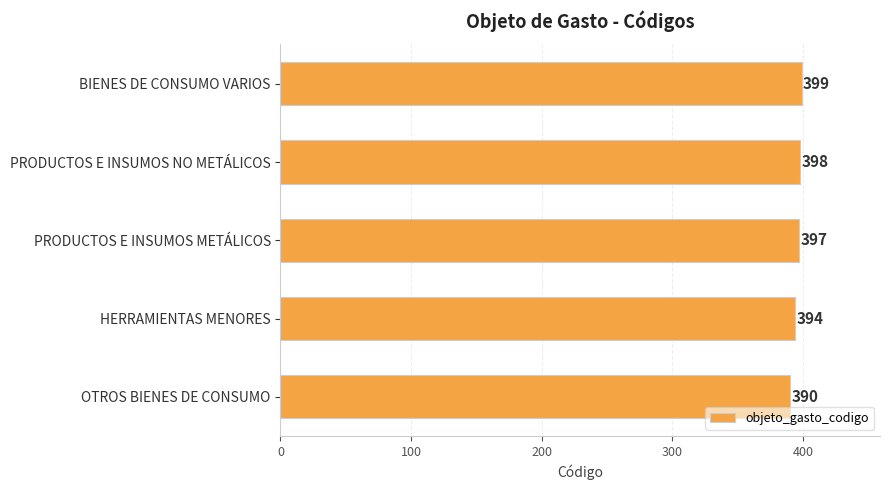

The chart shows a value of 394 at HERRAMIENTAS MENORES. True or false?

True